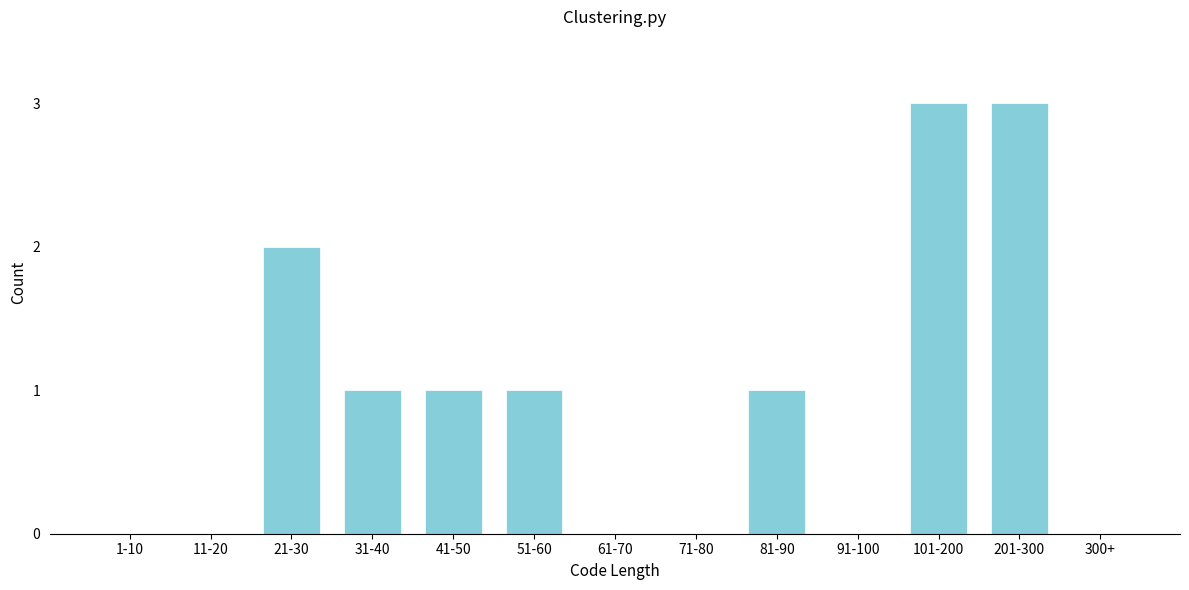

Reading left to right, list all the values displayed in this chart.

1-10=0	11-20=0	21-30=2	31-40=1	41-50=1	51-60=1	61-70=0	71-80=0	81-90=1	91-100=0	101-200=3	201-300=3	300+=0